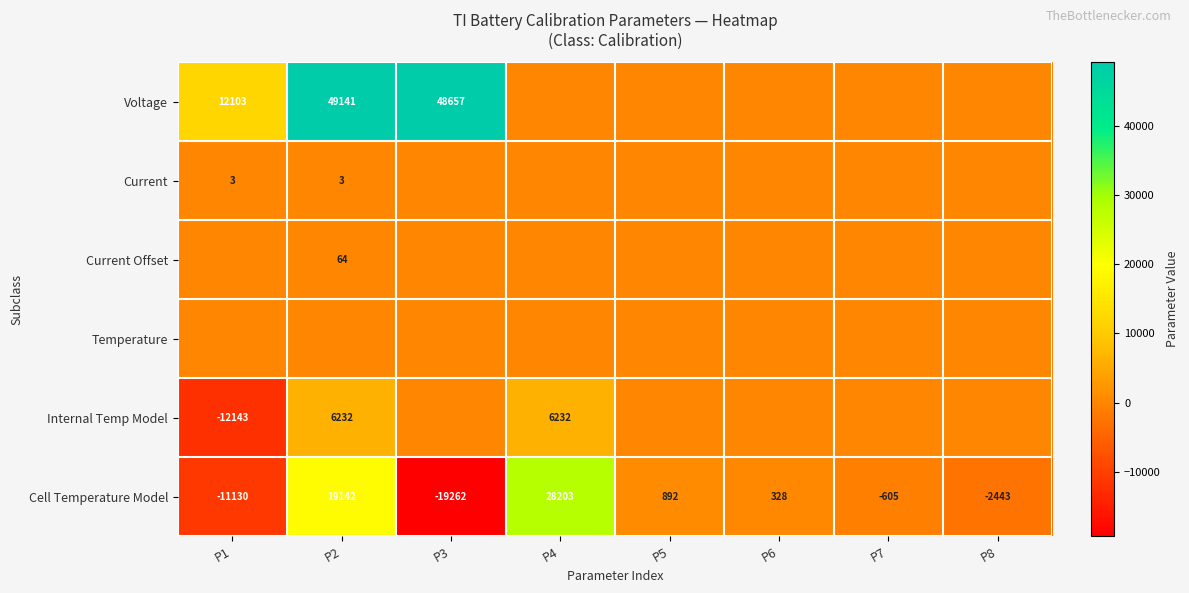

What is the difference between the highest and lowest values at P3?

67919